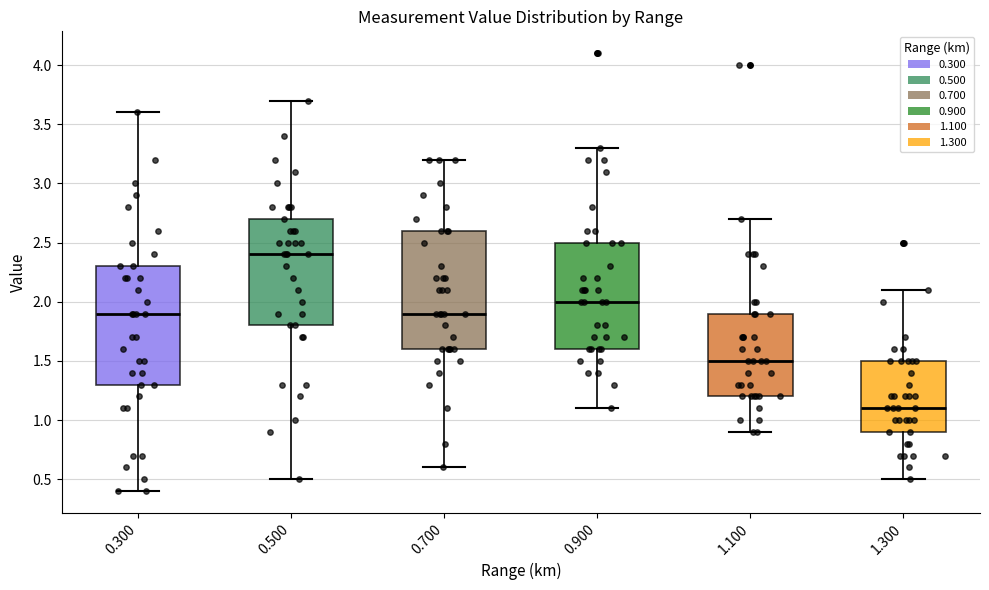

Reading left to right, read every box against the y-axis: the position of its median line, the range the box covers, and the ends of its whiskers. The values are not printed on the chart, so give them approximately, as read against the axis.

0.300: median 1.9, box 1.3 to 2.3, whiskers 0.4 to 3.6
0.500: median 2.4, box 1.8 to 2.7, whiskers 0.5 to 3.7
0.700: median 1.9, box 1.6 to 2.6, whiskers 0.6 to 3.2
0.900: median 2.0, box 1.6 to 2.5, whiskers 1.1 to 3.3
1.100: median 1.5, box 1.2 to 1.9, whiskers 0.9 to 2.7
1.300: median 1.1, box 0.9 to 1.5, whiskers 0.5 to 2.1